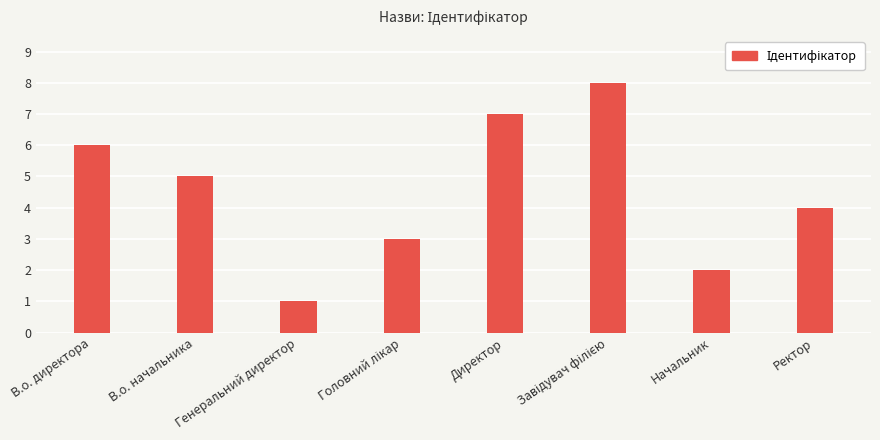

What is the difference between the maximum and minimum values?

7